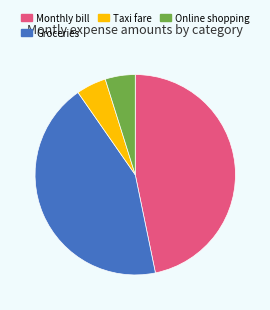

How many segments does this pie chart have?

4